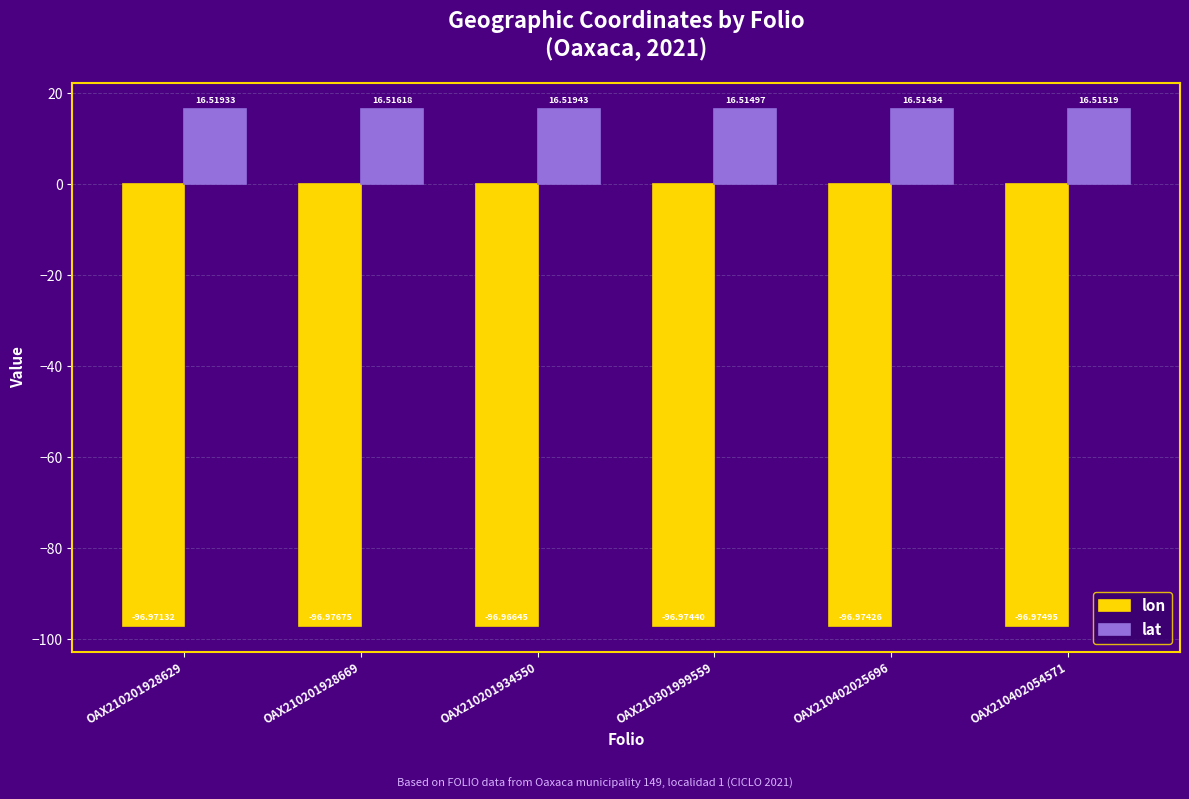

True or false: lon has a value of -97.0 at OAX210402054571.

True